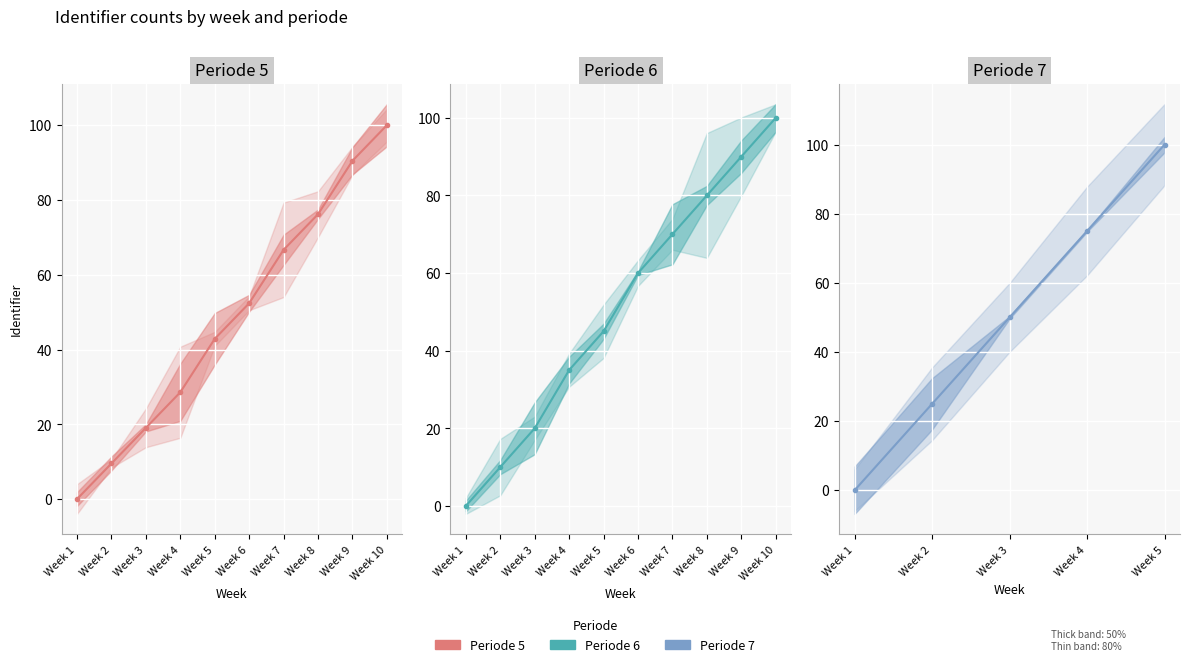

What is the approximate value of Periode 6 at Week 7?

70.0